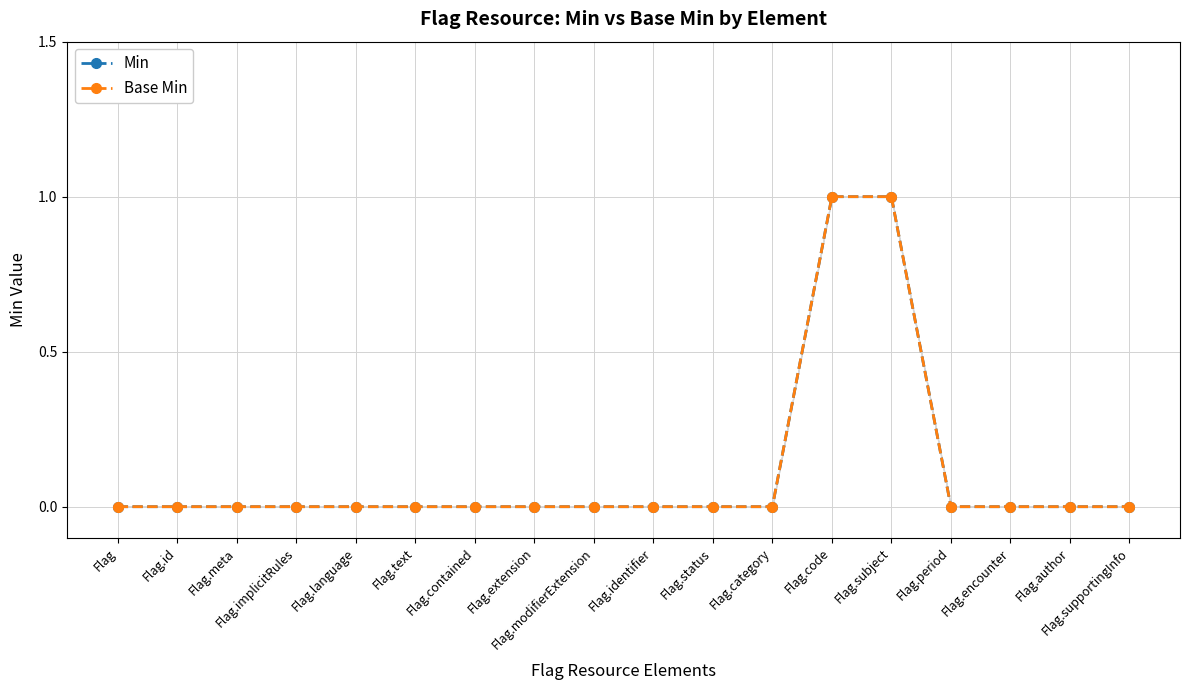

Reading left to right, extract all data points from this chart.

Min: Flag=0	Flag.id=0	Flag.meta=0	Flag.implicitRules=0	Flag.language=0	Flag.text=0	Flag.contained=0	Flag.extension=0	Flag.modifierExtension=0	Flag.identifier=0	Flag.status=0	Flag.category=0	Flag.code=1	Flag.subject=1	Flag.period=0	Flag.encounter=0	Flag.author=0	Flag.supportingInfo=0
Base Min: Flag=0	Flag.id=0	Flag.meta=0	Flag.implicitRules=0	Flag.language=0	Flag.text=0	Flag.contained=0	Flag.extension=0	Flag.modifierExtension=0	Flag.identifier=0	Flag.status=0	Flag.category=0	Flag.code=1	Flag.subject=1	Flag.period=0	Flag.encounter=0	Flag.author=0	Flag.supportingInfo=0